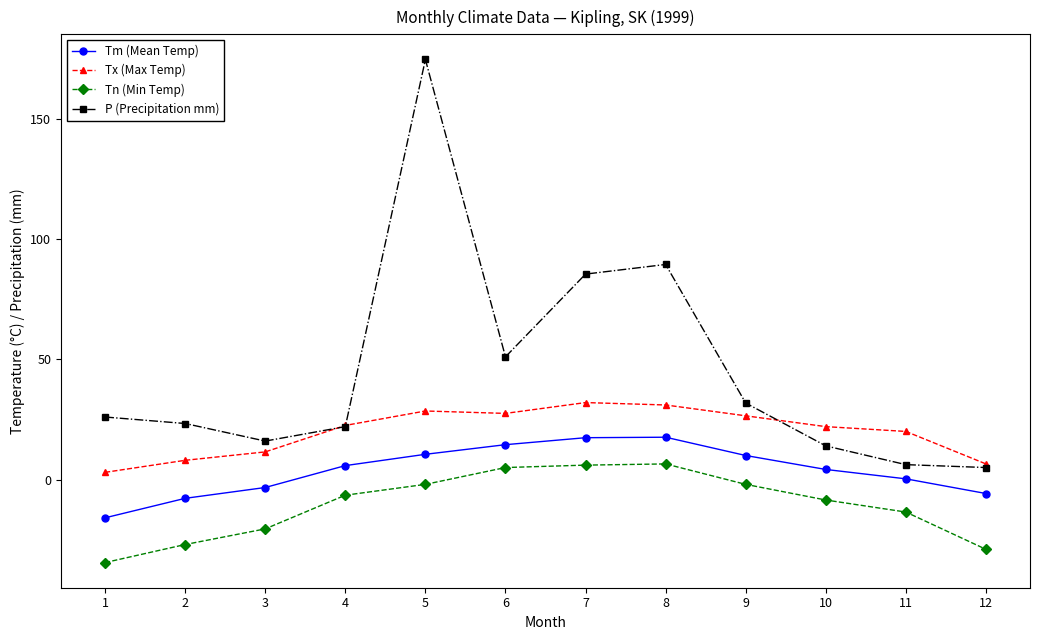

What is the difference between the maximum and minimum values in the Tn (Min Temp) series?

41.0